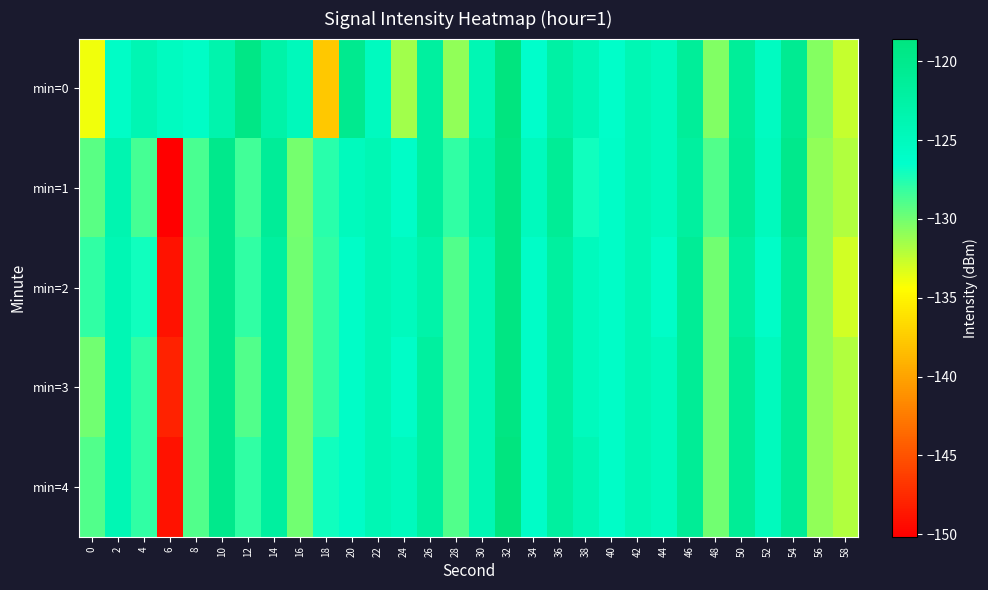

Count the number of categories in the chart.

30